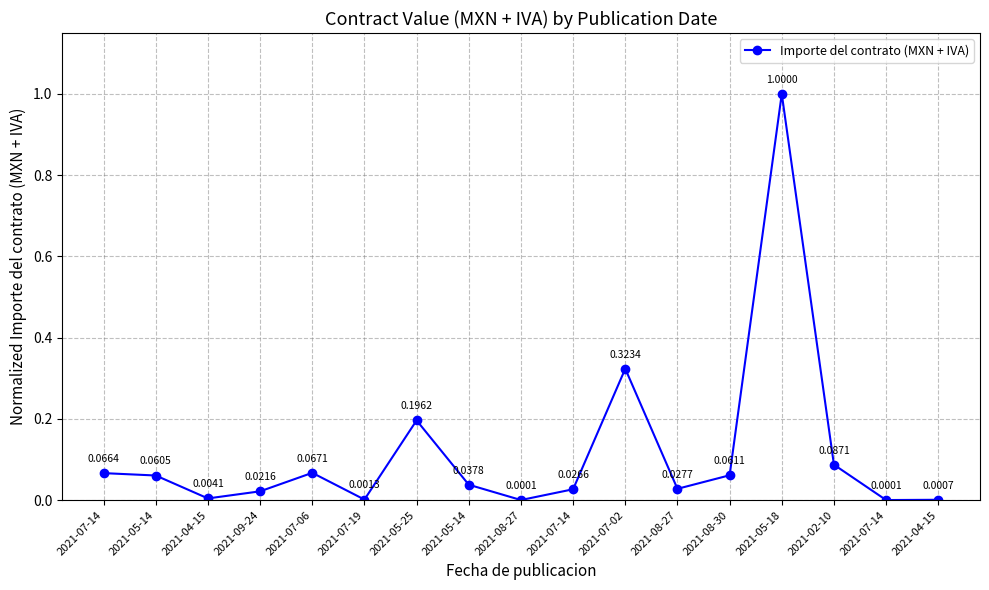

What is the sum of the values at 2021-02-10 and 2021-07-14?

0.2